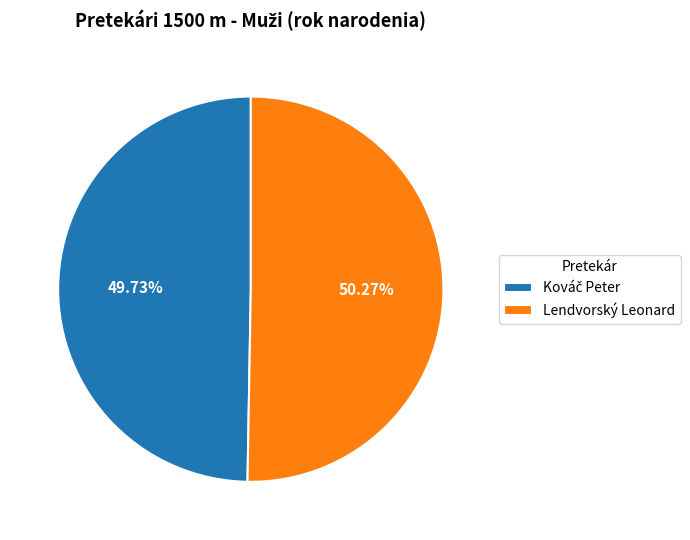

Does Lendvorský Leonard account for over 50% of the chart?

Yes